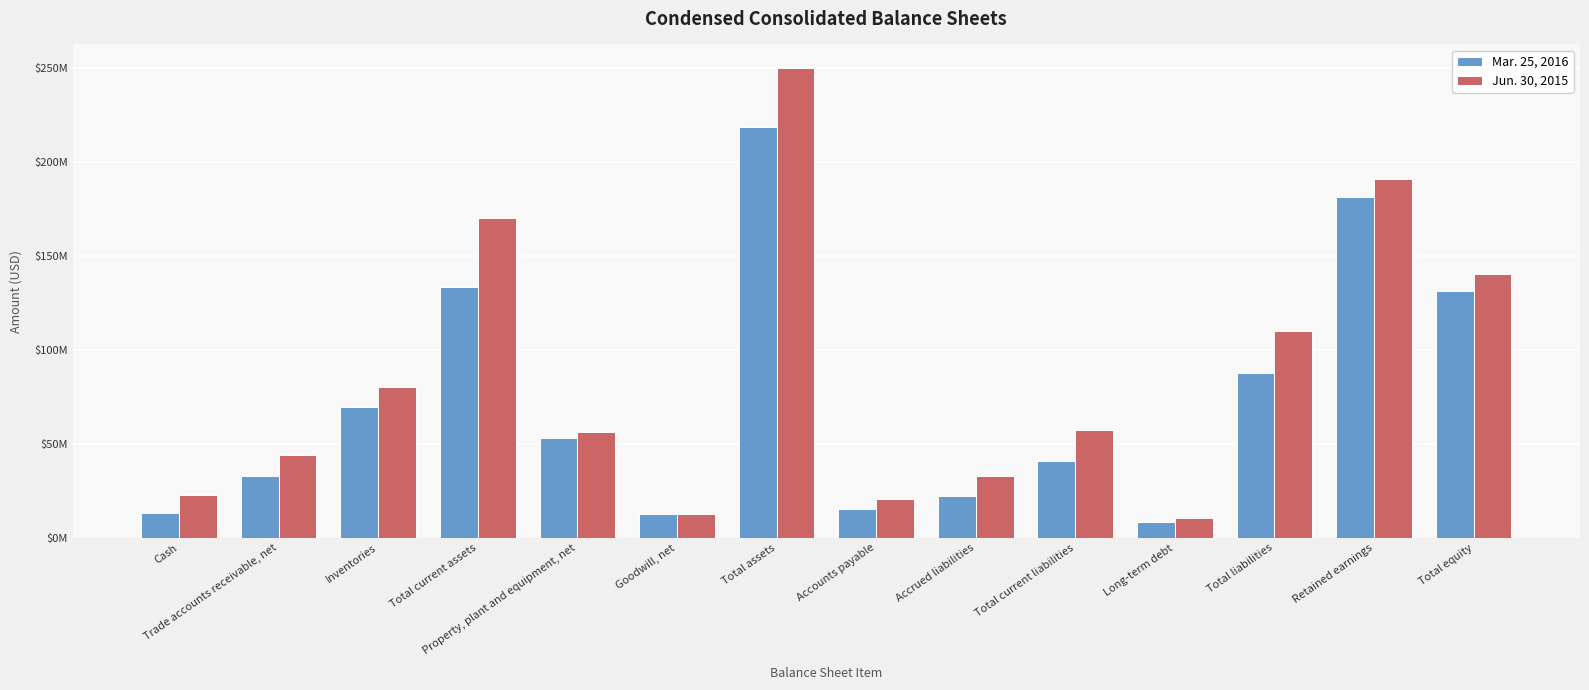

What is the label of the 1st bar from the right?

Total equity